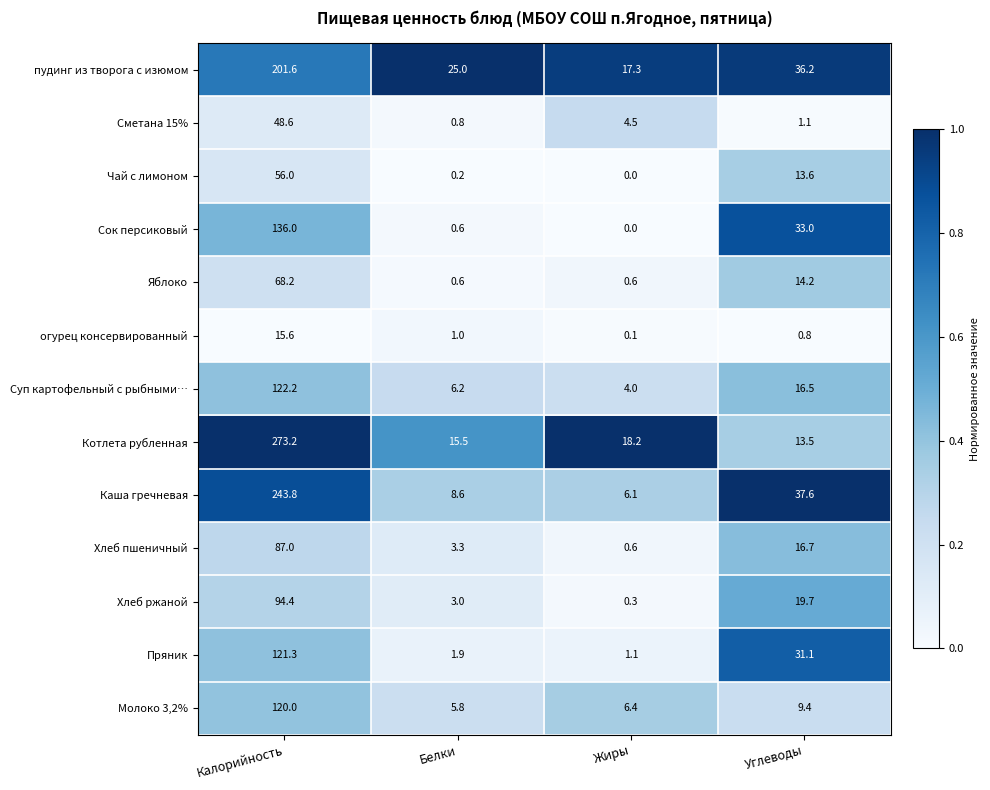

How many categories are shown in the chart?

4